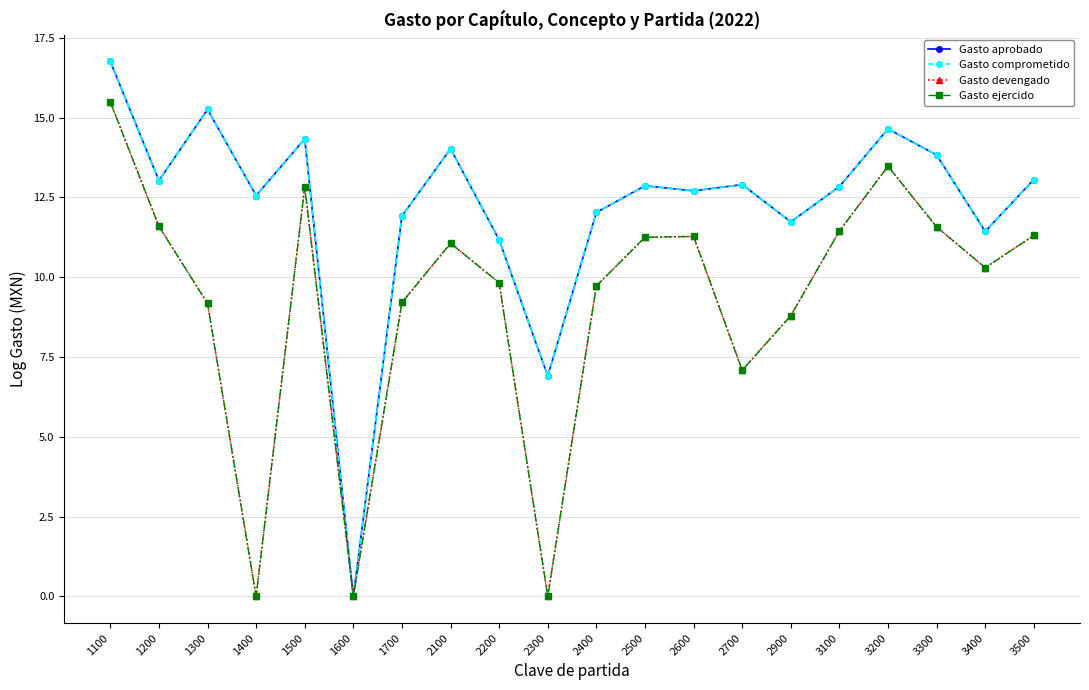

Which series changed the most between 2300 and 2700?

Gasto devengado